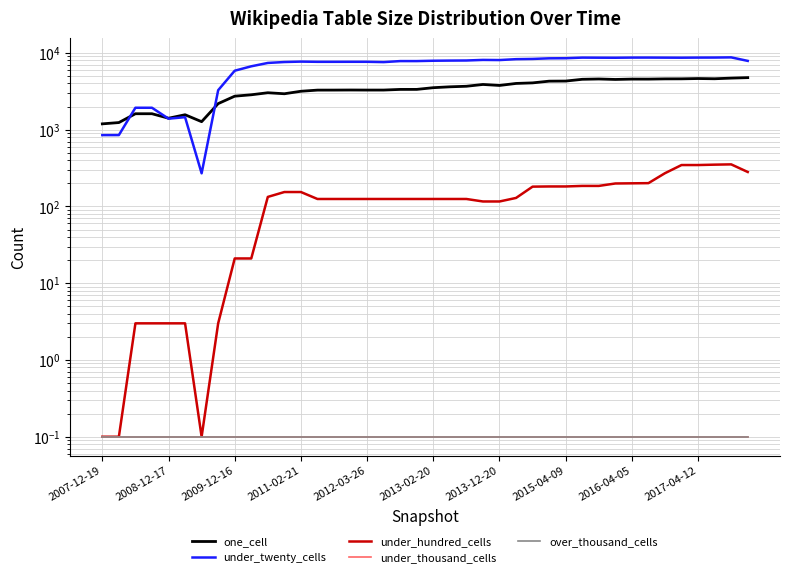

How many values in the under_hundred_cells series are below 125?

12